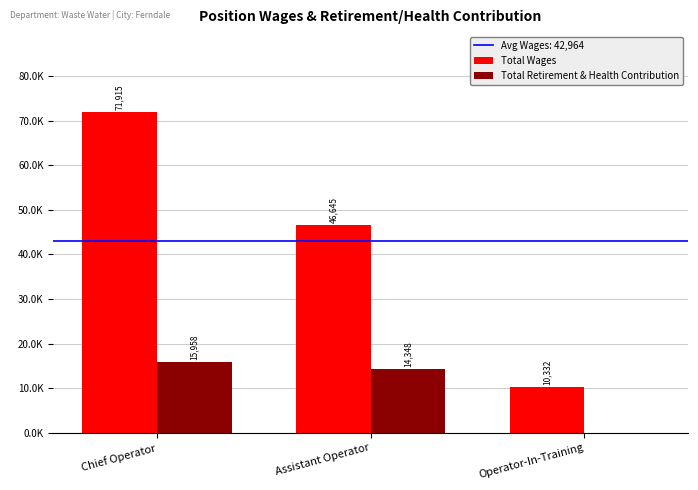

Are the bars grouped side by side (vs. stacked)?

Yes